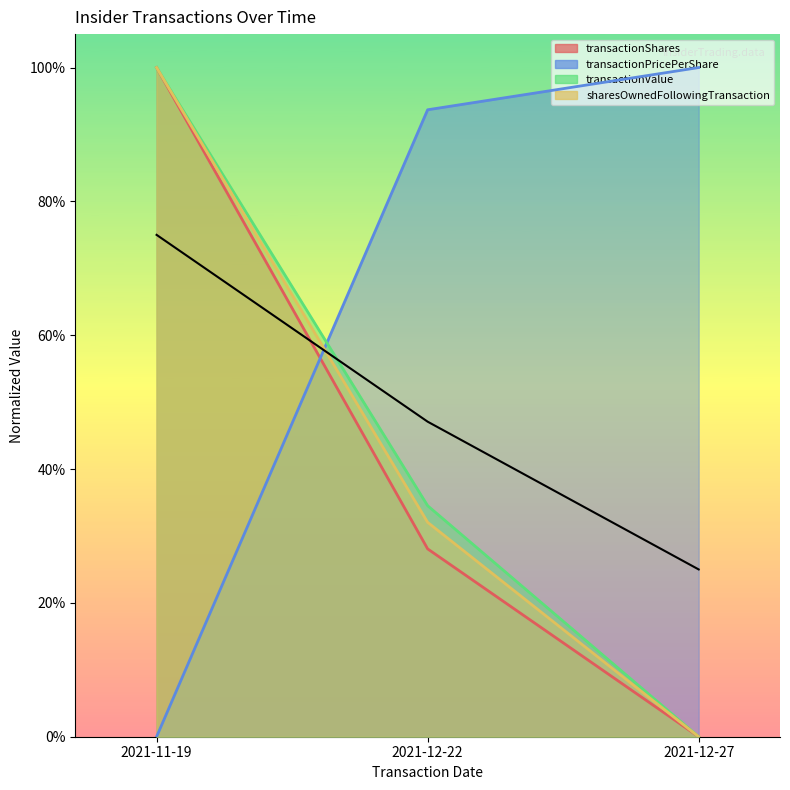

Does the chart display data point markers on the line(s)?

No